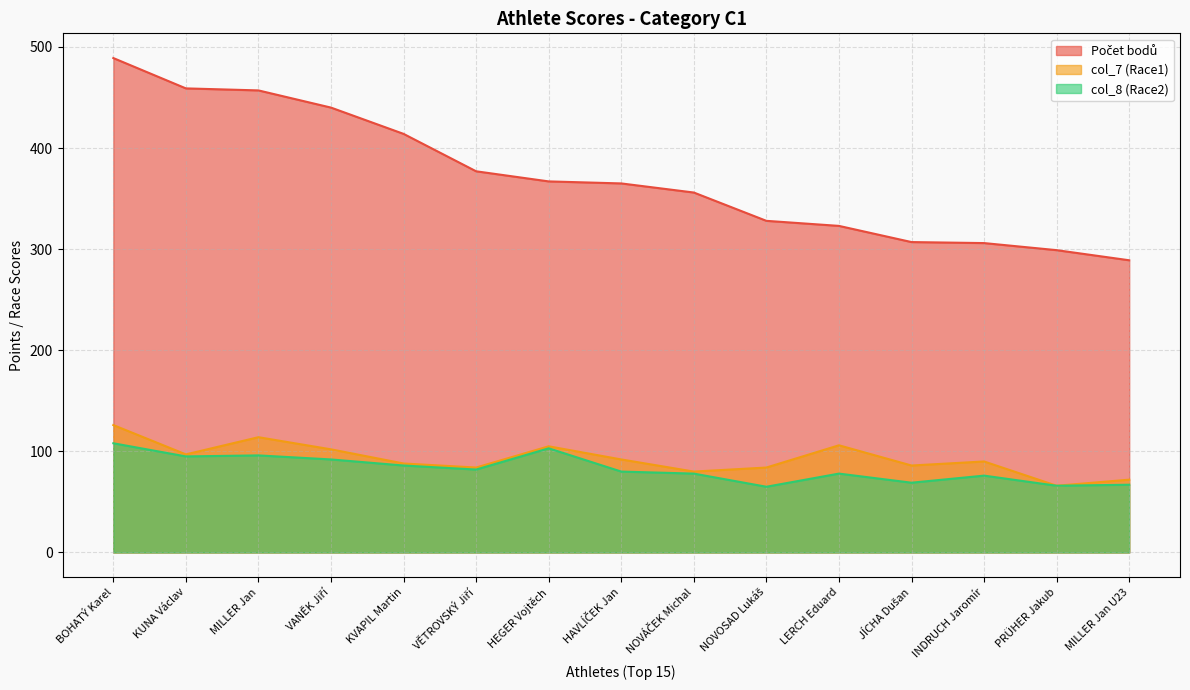

What position from the left is MILLER Jan U23?

15